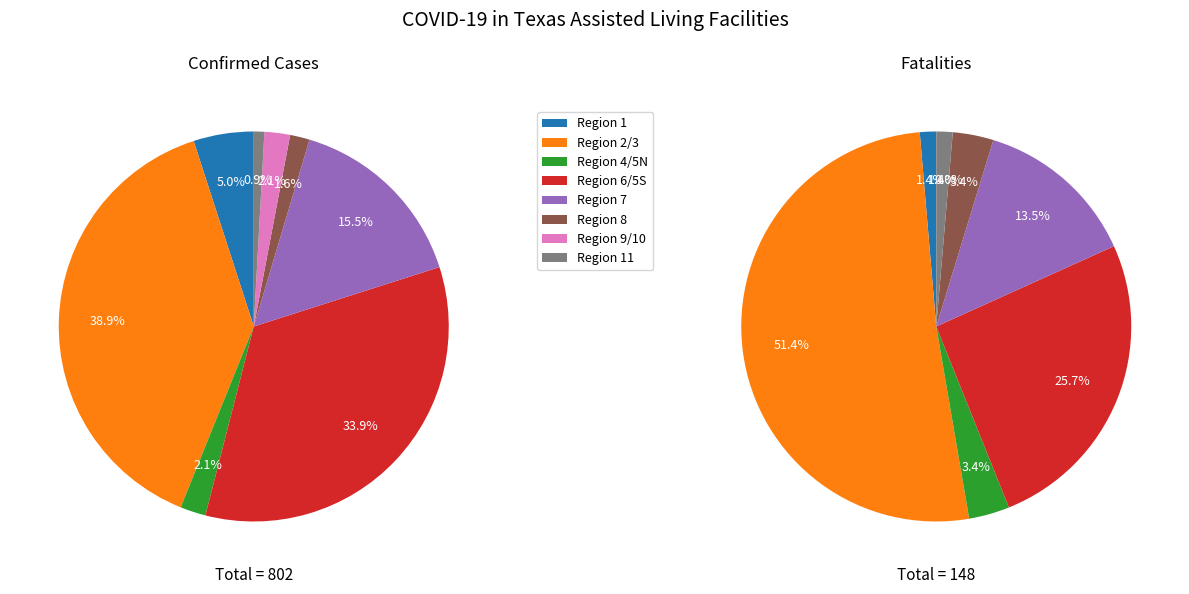

The Region 7 slice represents 3% of the pie. True or false?

False